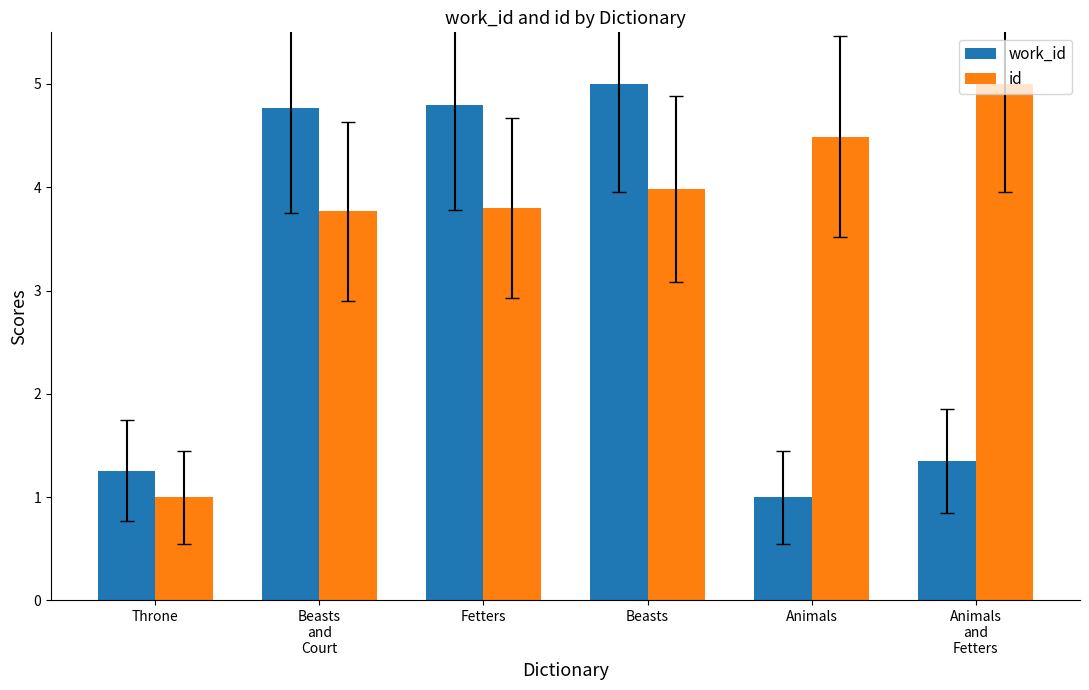

Which series has the largest total across all categories?

id